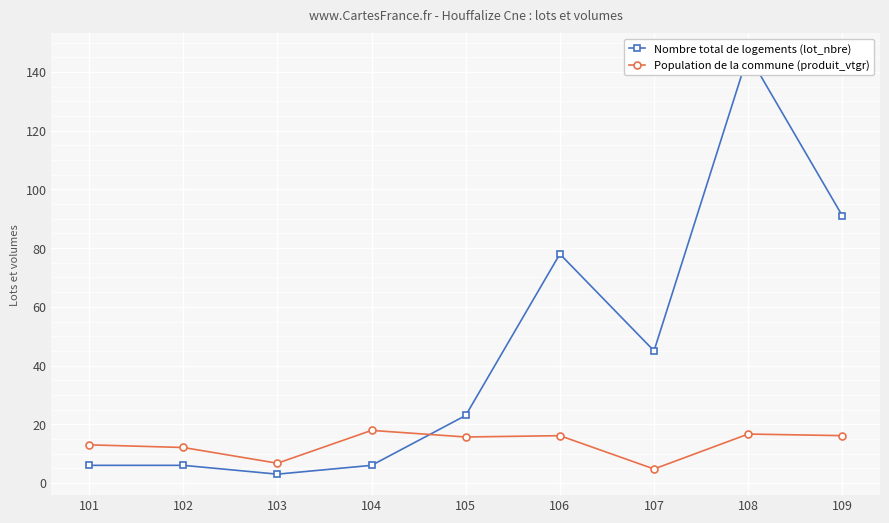

Where do Nombre total de logements (lot_nbre) and Population de la commune (produit_vtgr) first cross each other?

104 and 105